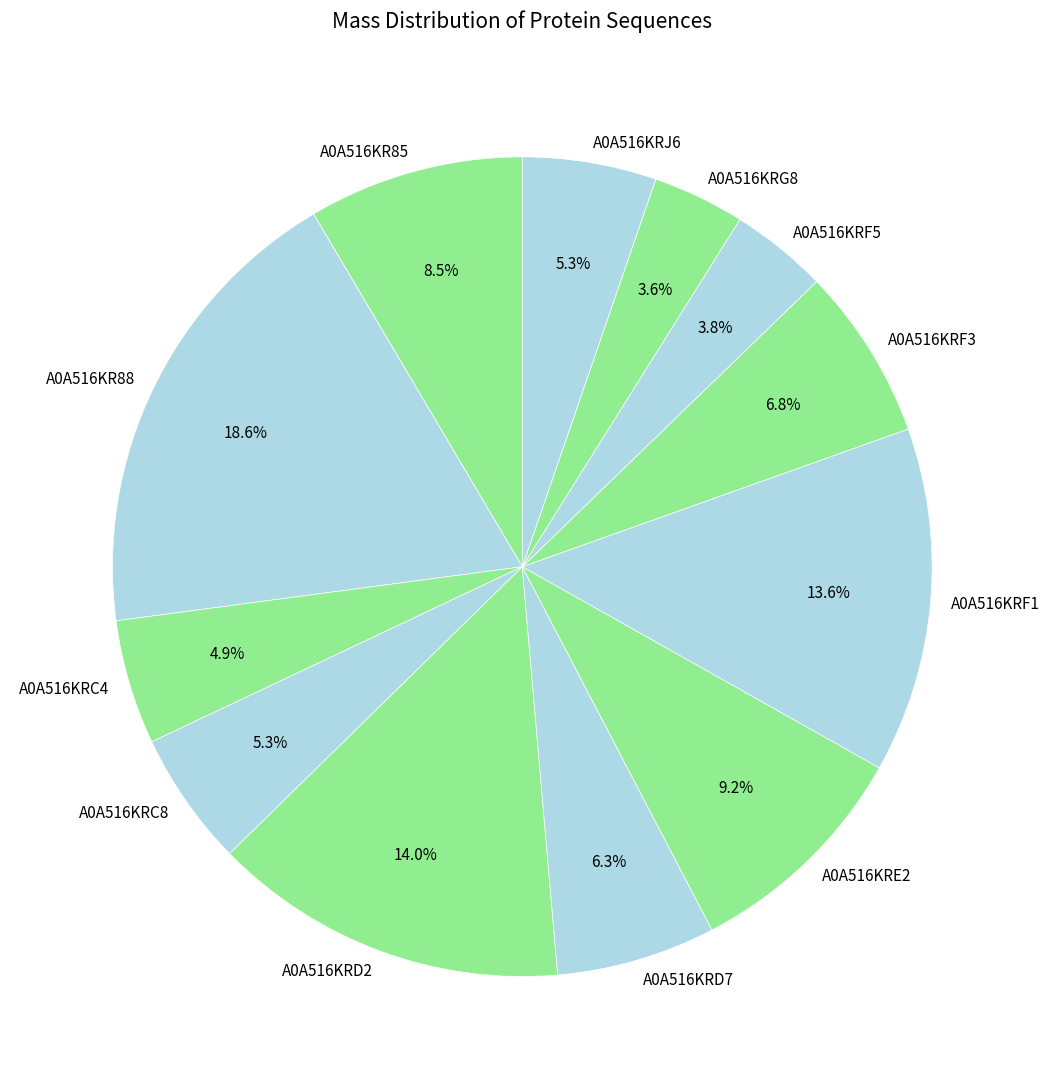

To the nearest percent, what percentage of the pie is A0A516KRJ6?

5%